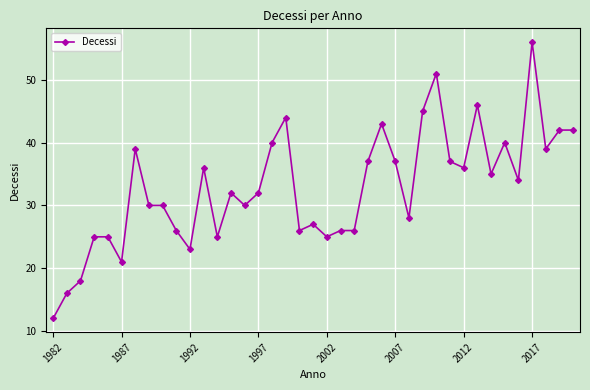

What is the average value?

33